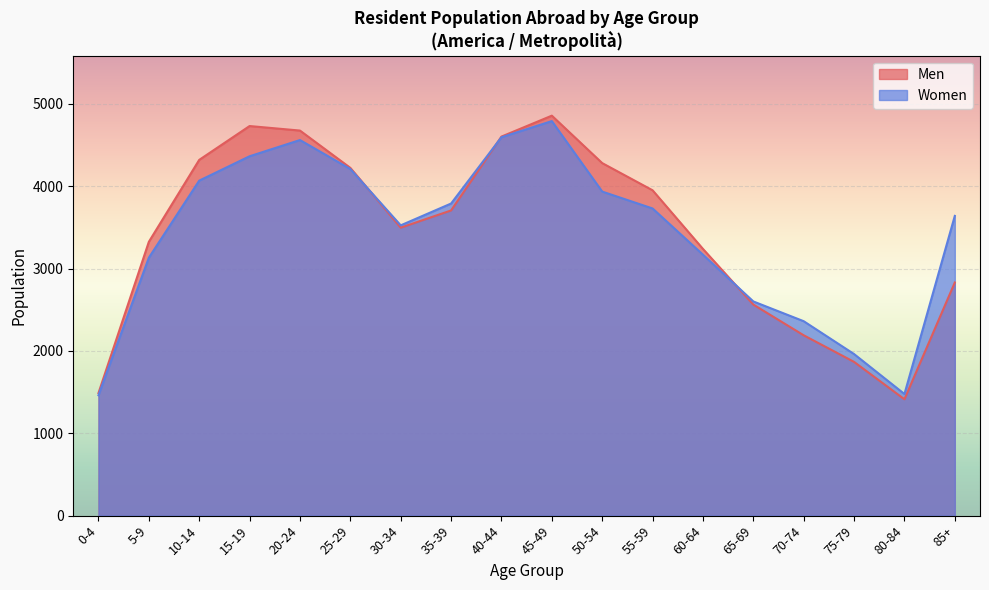

What is the difference between the maximum and minimum values in the Men series?

3444